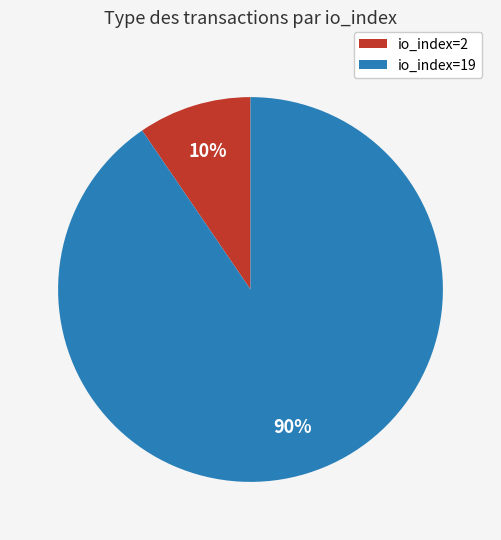

What percentage is the io_index=19 slice, to the nearest percent?

90%